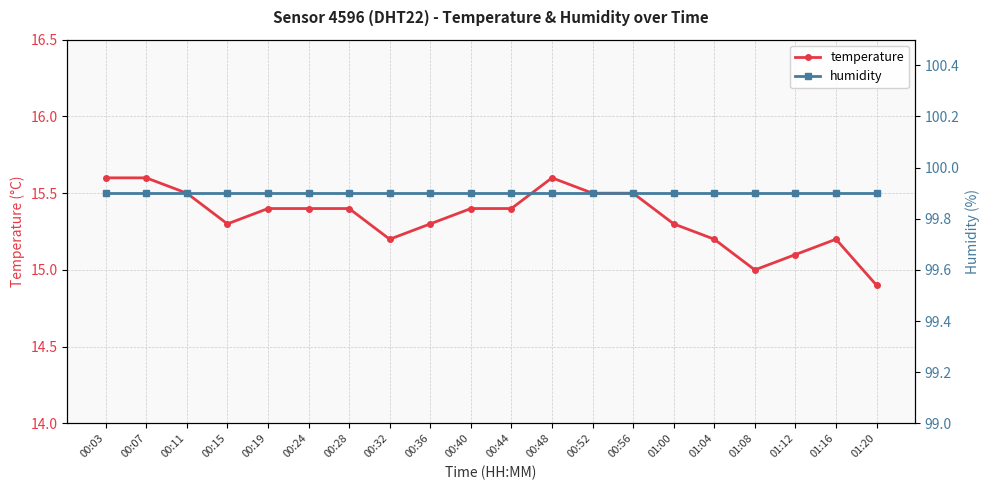

True or false: temperature has a value of 15.4 at 00:44.

True